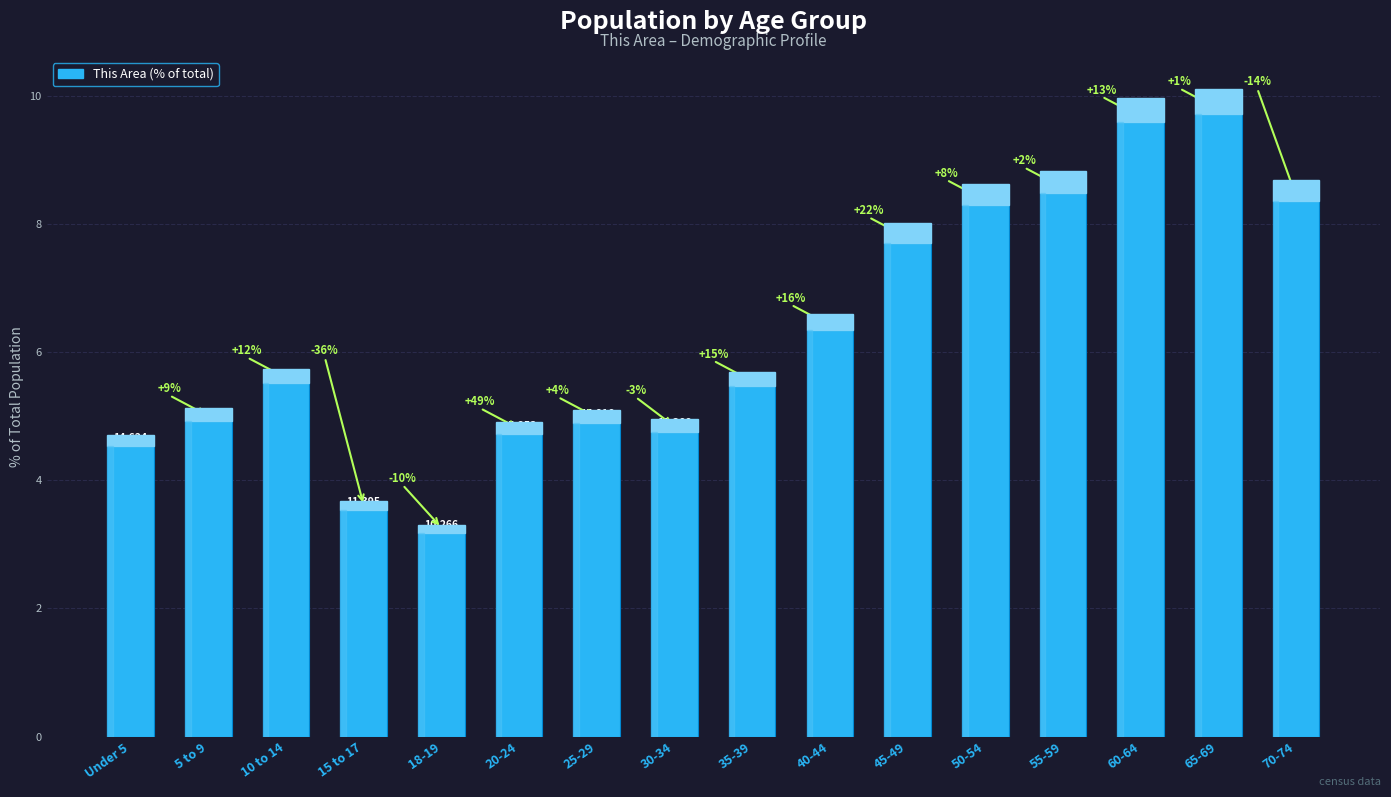

What is the difference between the maximum and second lowest values?

6.2